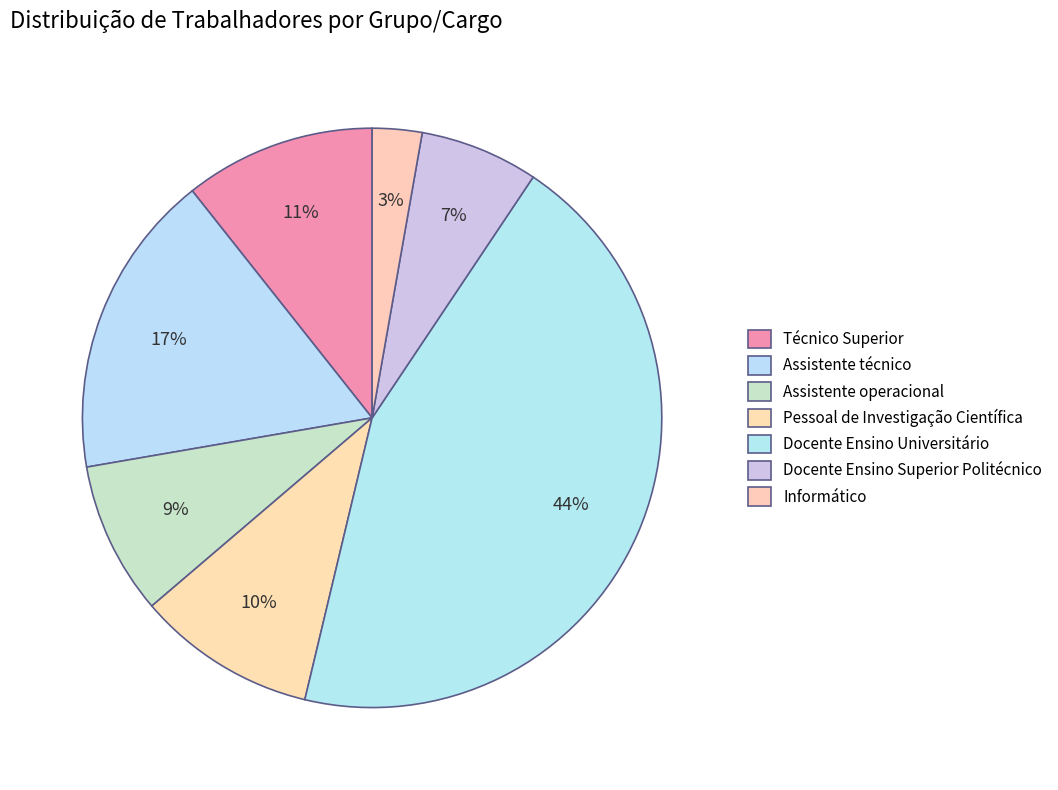

Combined, do Assistente operacional and Informático account for over 50%?

No